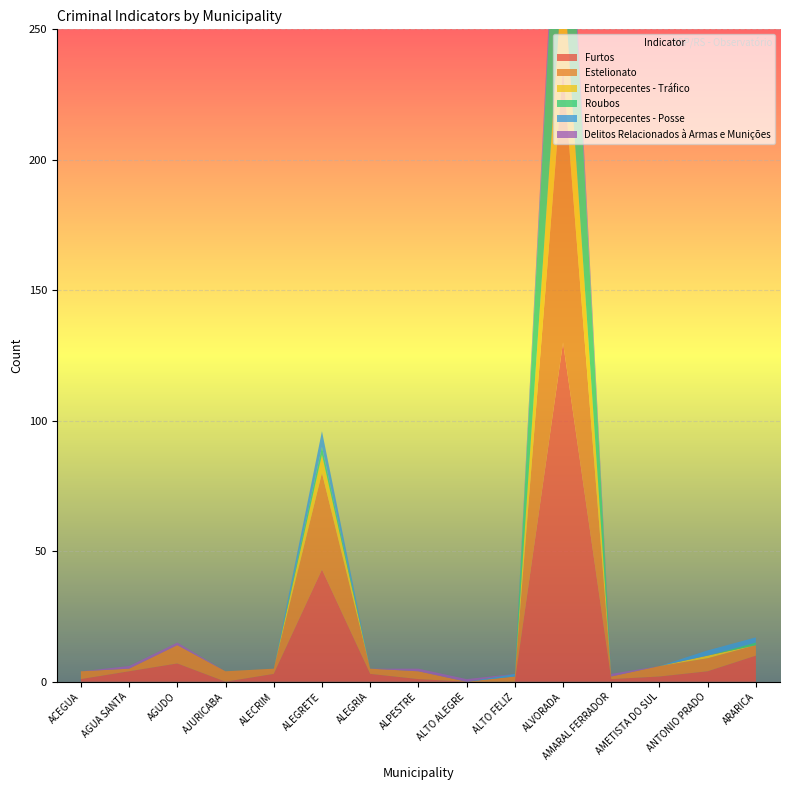

Reading right to left, transcribe all the data shown in this chart.

Furtos: ARARICA=10	ANTONIO PRADO=4	AMETISTA DO SUL=2	AMARAL FERRADOR=1	ALVORADA=130	ALTO FELIZ=0	ALTO ALEGRE=0	ALPESTRE=1	ALEGRIA=3	ALEGRETE=43	ALECRIM=3	AJURICABA=0	AGUDO=7	AGUA SANTA=4	ACEGUA=1
Estelionato: ARARICA=4	ANTONIO PRADO=5	AMETISTA DO SUL=4	AMARAL FERRADOR=1	ALVORADA=105	ALTO FELIZ=2	ALTO ALEGRE=0	ALPESTRE=3	ALEGRIA=2	ALEGRETE=37	ALECRIM=2	AJURICABA=4	AGUDO=7	AGUA SANTA=1	ACEGUA=3
Entorpecentes - Tráfico: ARARICA=0	ANTONIO PRADO=1	AMETISTA DO SUL=0	AMARAL FERRADOR=0	ALVORADA=39	ALTO FELIZ=0	ALTO ALEGRE=0	ALPESTRE=0	ALEGRIA=0	ALEGRETE=7	ALECRIM=0	AJURICABA=0	AGUDO=0	AGUA SANTA=0	ACEGUA=0
Roubos: ARARICA=1	ANTONIO PRADO=0	AMETISTA DO SUL=0	AMARAL FERRADOR=0	ALVORADA=76	ALTO FELIZ=0	ALTO ALEGRE=0	ALPESTRE=0	ALEGRIA=0	ALEGRETE=3	ALECRIM=0	AJURICABA=0	AGUDO=0	AGUA SANTA=0	ACEGUA=0
Entorpecentes - Posse: ARARICA=2	ANTONIO PRADO=2	AMETISTA DO SUL=0	AMARAL FERRADOR=0	ALVORADA=5	ALTO FELIZ=1	ALTO ALEGRE=0	ALPESTRE=0	ALEGRIA=0	ALEGRETE=6	ALECRIM=0	AJURICABA=0	AGUDO=0	AGUA SANTA=0	ACEGUA=0
Delitos Relacionados à Armas e Munições: ARARICA=0	ANTONIO PRADO=0	AMETISTA DO SUL=0	AMARAL FERRADOR=1	ALVORADA=4	ALTO FELIZ=0	ALTO ALEGRE=1	ALPESTRE=1	ALEGRIA=0	ALEGRETE=0	ALECRIM=0	AJURICABA=0	AGUDO=1	AGUA SANTA=1	ACEGUA=0